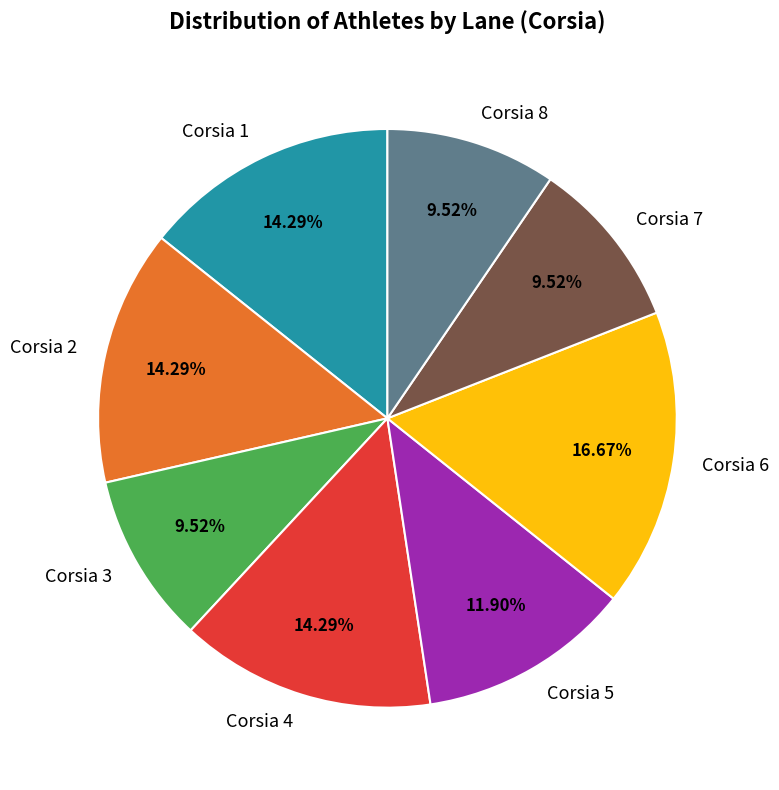

Is there a majority slice in this chart?

No